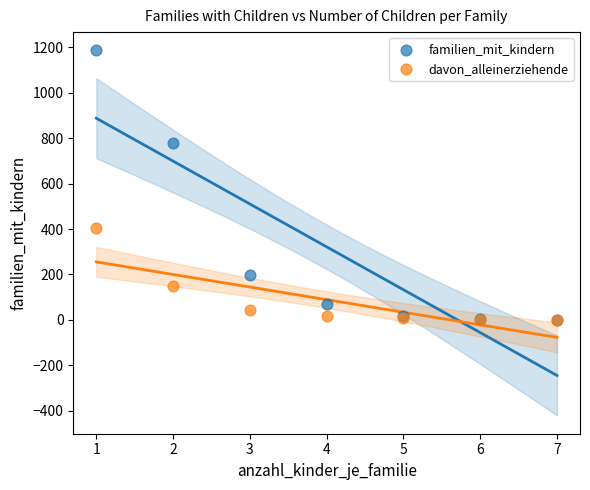

What are all the series names shown in the legend?

familien_mit_kindern, davon_alleinerziehende